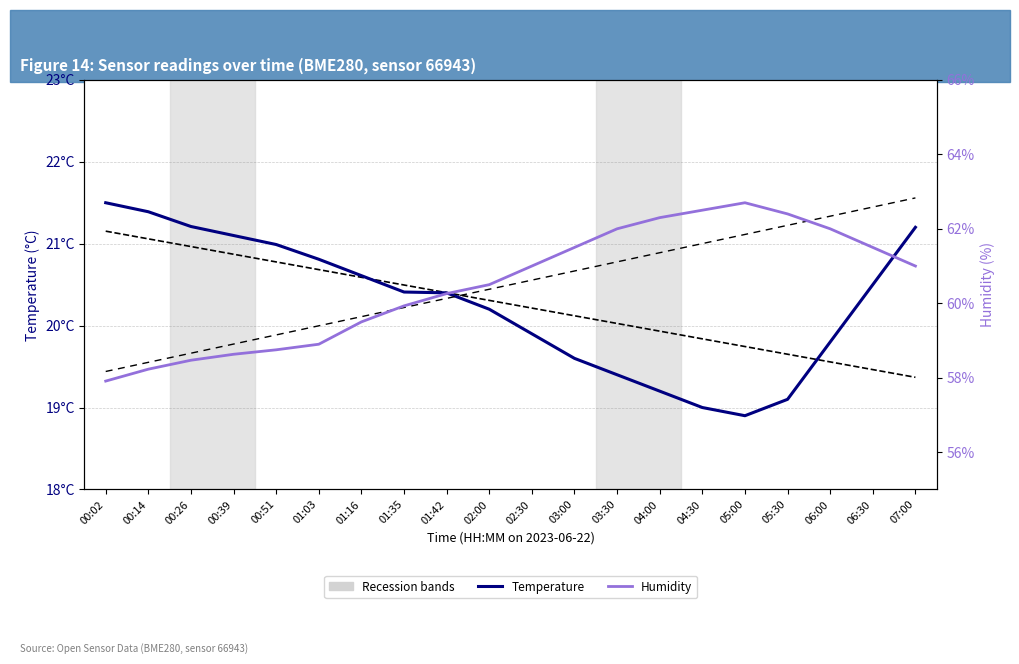

What is the smallest value displayed?

18.9